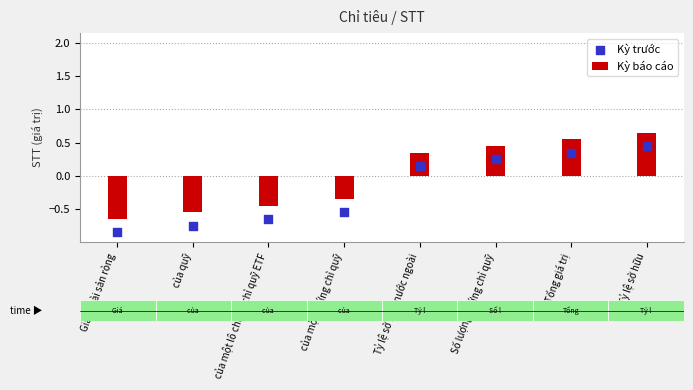

At which category is the sum across all series the highest?

Tỷ lệ sở hữu